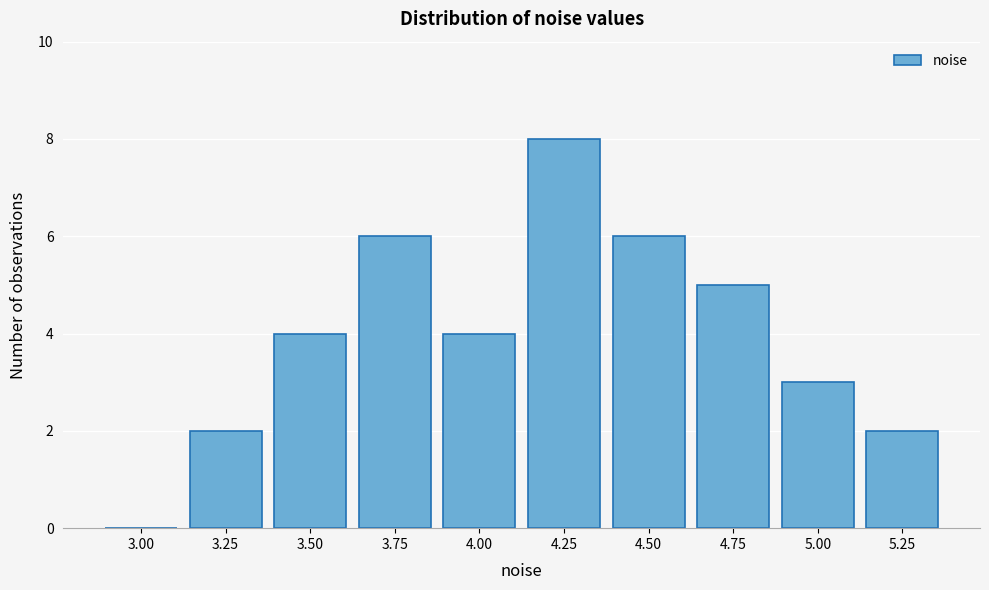

Reading left to right, extract all data points from this chart.

3.00=0	3.25=2	3.50=4	3.75=6	4.00=4	4.25=8	4.50=6	4.75=5	5.00=3	5.25=2